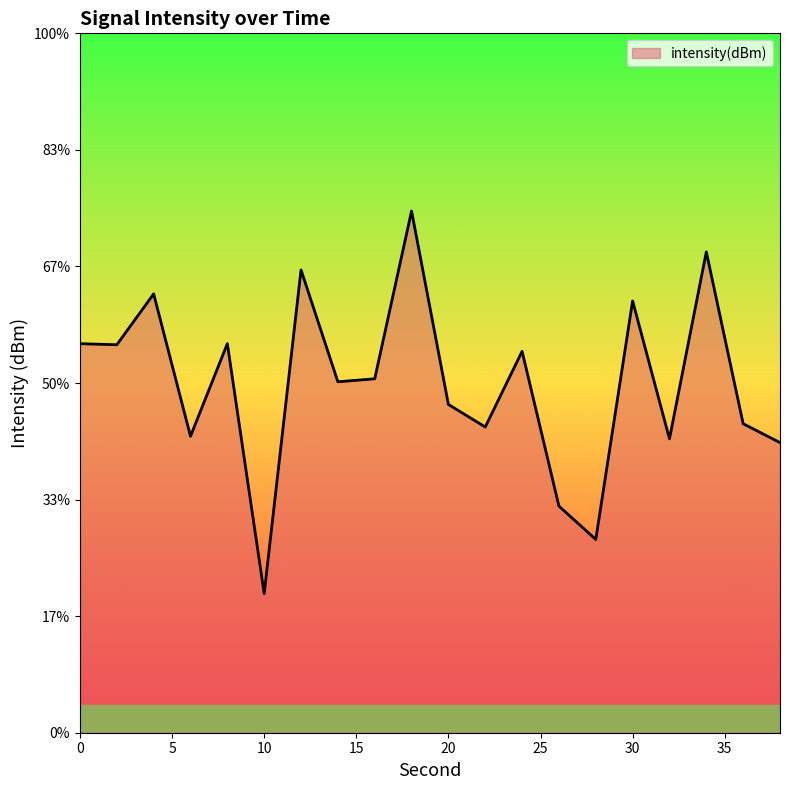

Rank the categories by value from lowest to highest.

10, 28, 26, 38, 32, 6, 22, 36, 20, 14, 16, 24, 2, 0, 8, 30, 4, 12, 34, 18